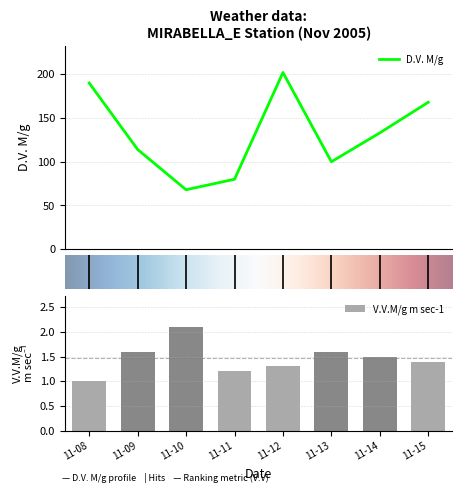

What is the minimum value for D.V. M/g?

68